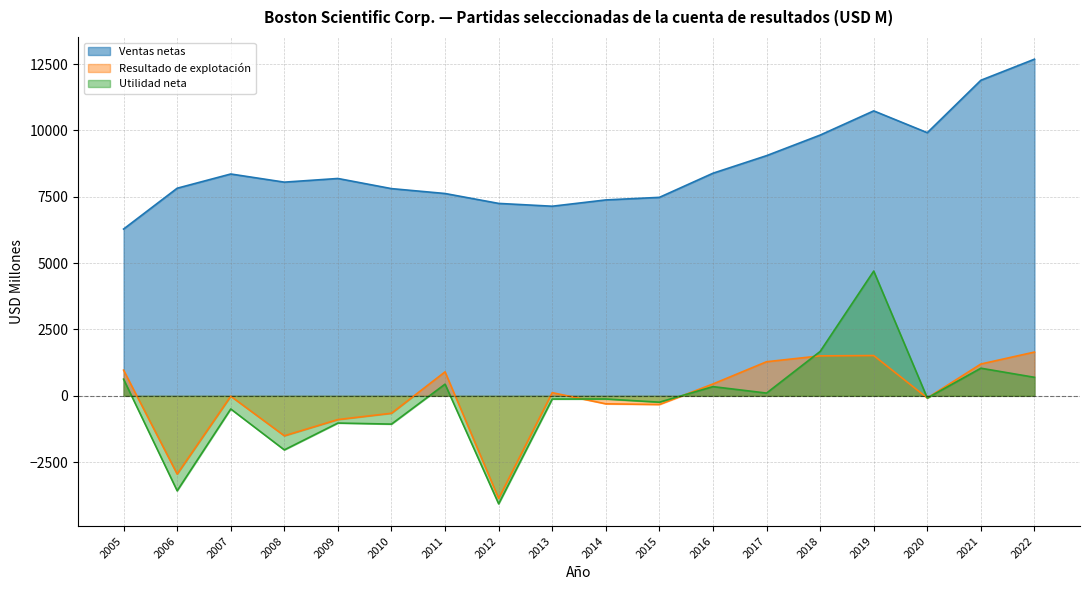

How many data points in Resultado de explotación are less than 120?

9